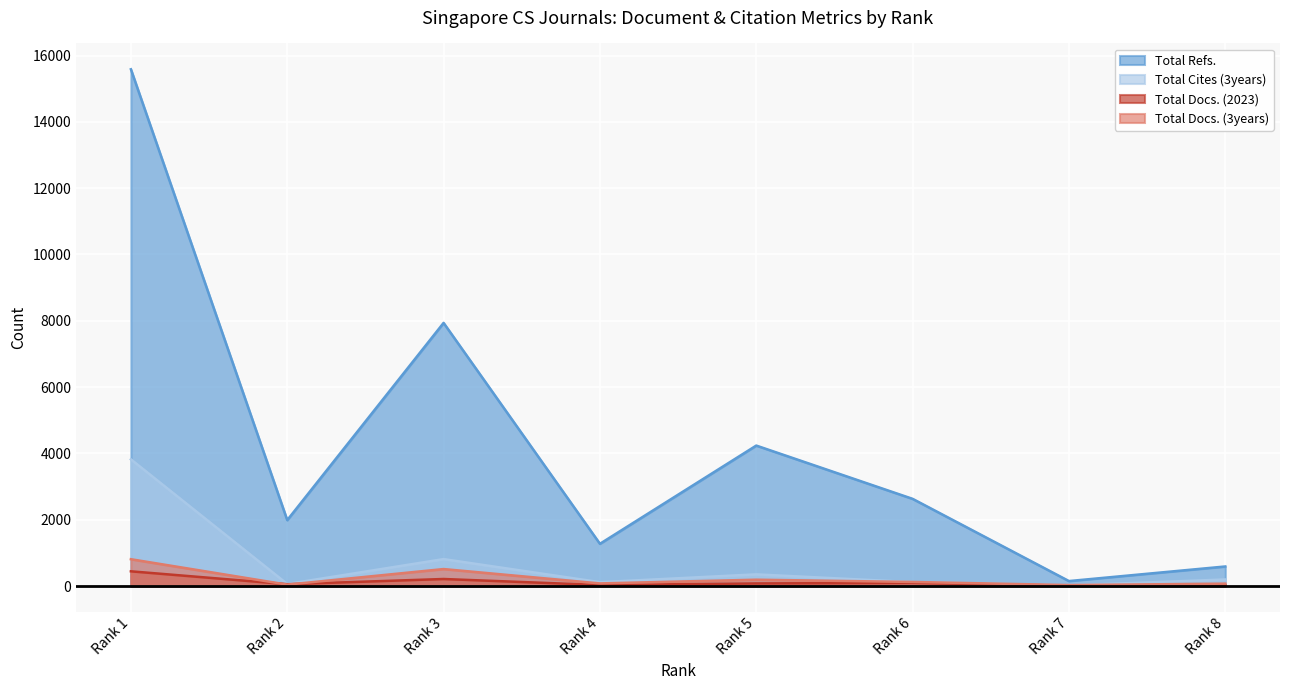

What are all the series names shown in the legend?

Total Refs., Total Cites (3years), Total Docs. (2023), Total Docs. (3years)